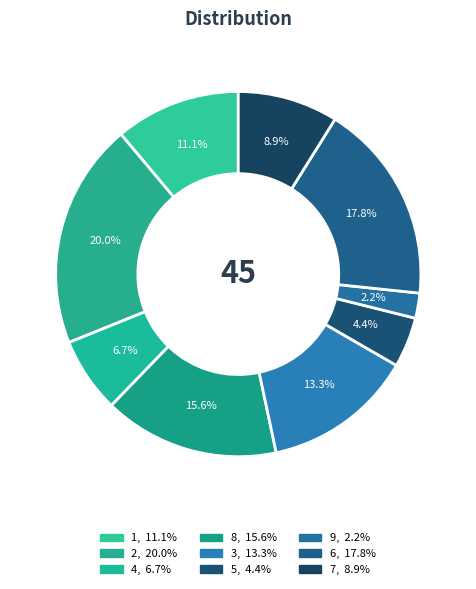

To the nearest percent, what is the difference between the 5 and 1 slice percentages?

7%